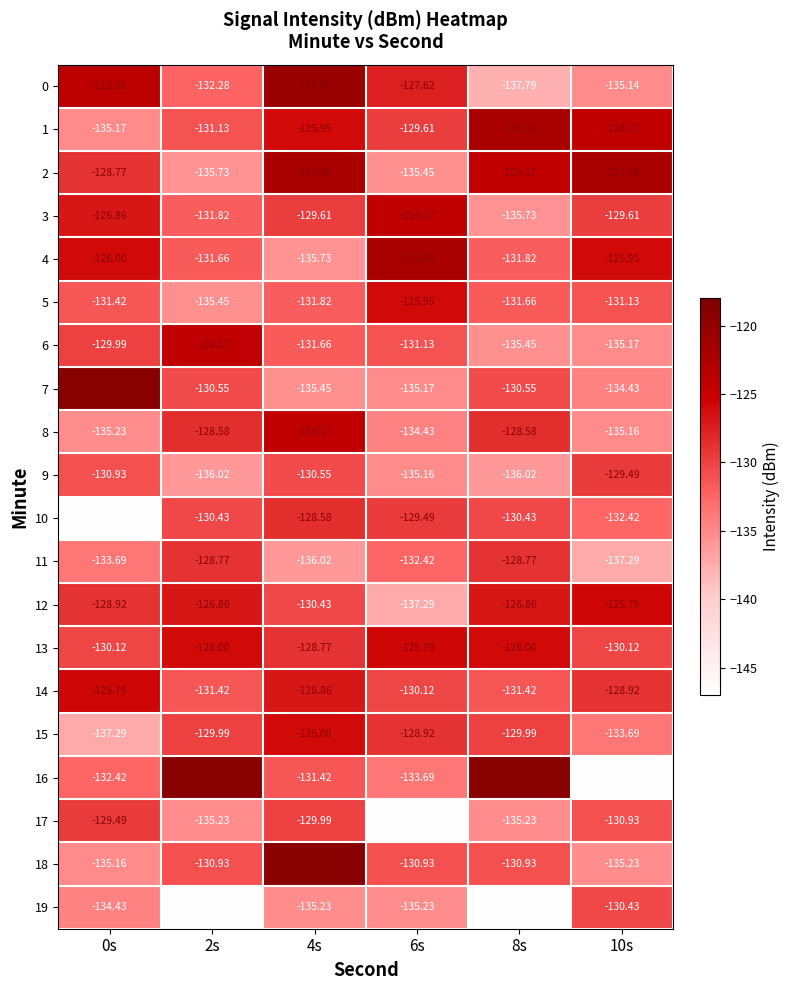

Is the value of 12 at 10s greater than the value of 4 at 6s?

No